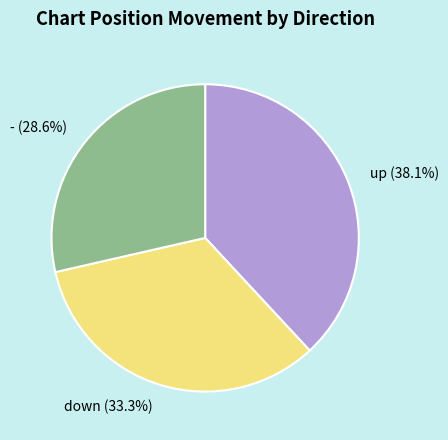

Is it true that - is 29% of the pie?

True